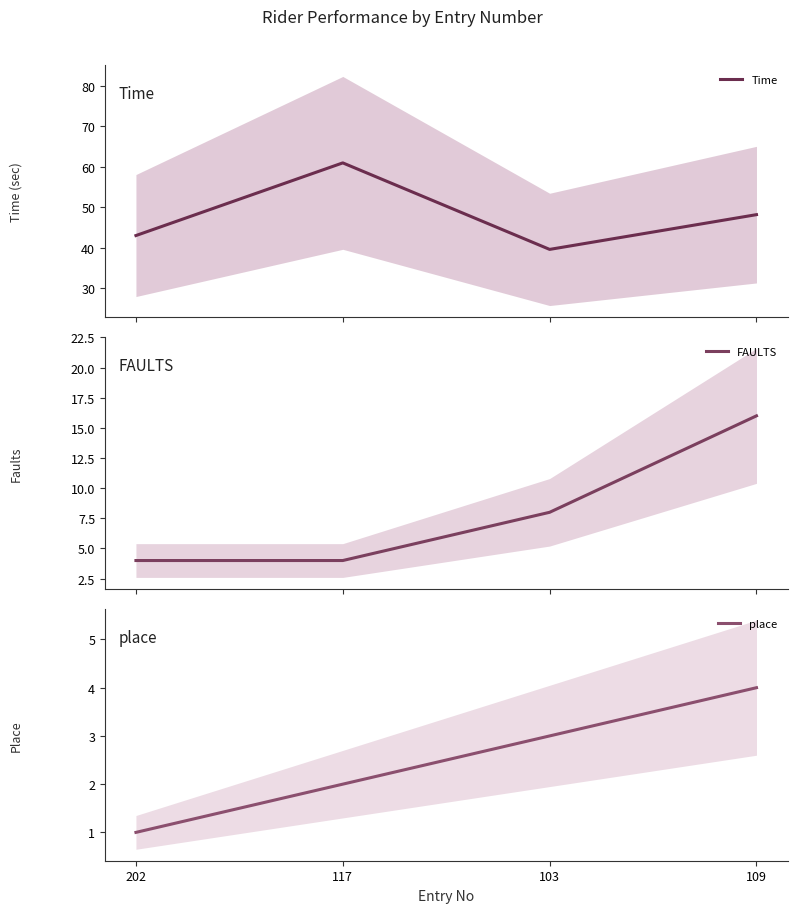

Which series has the largest total across all categories?

Time